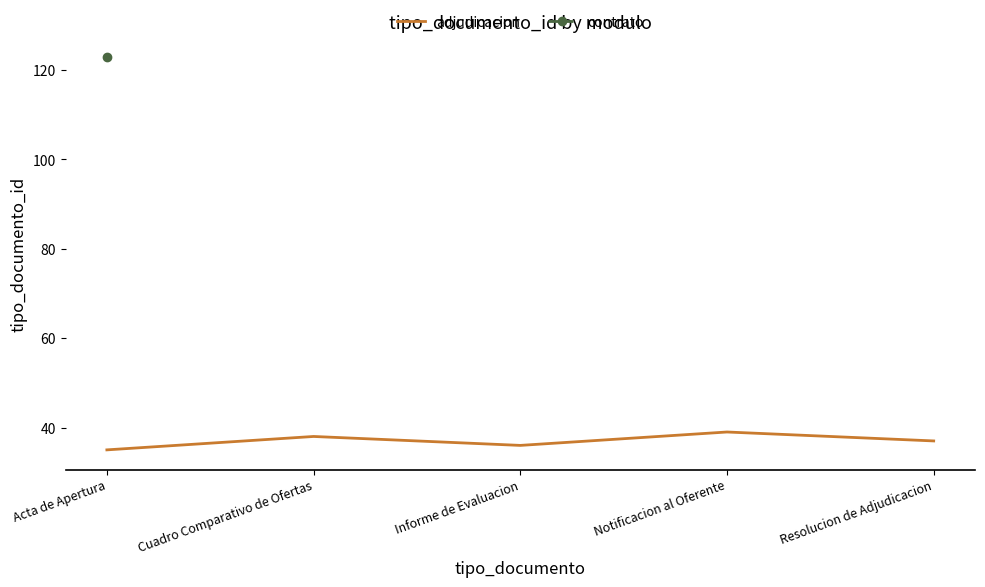

What value does the data have at Informe de Evaluacion?

36